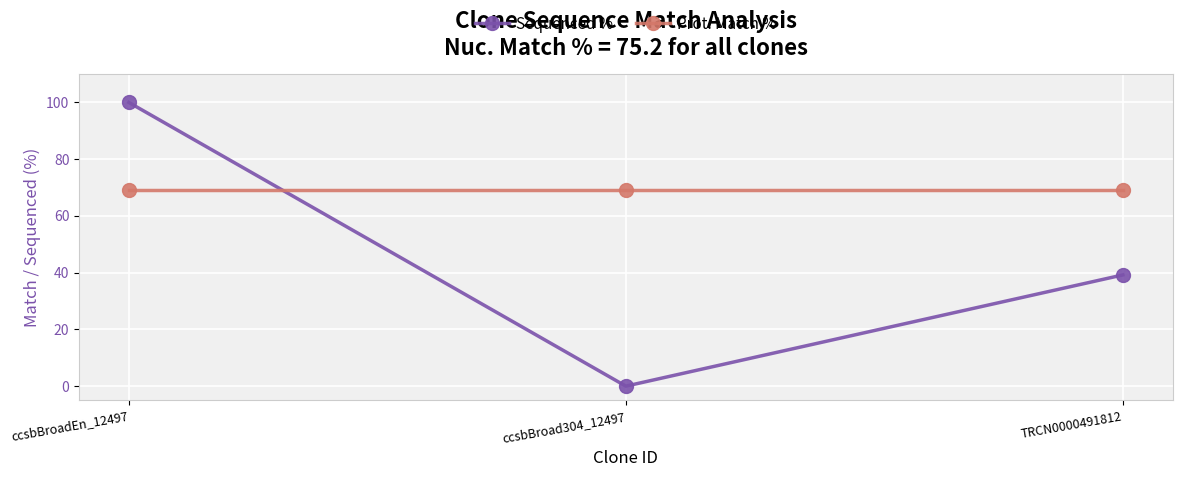

Which series has the largest total across all categories?

Prot. Match %